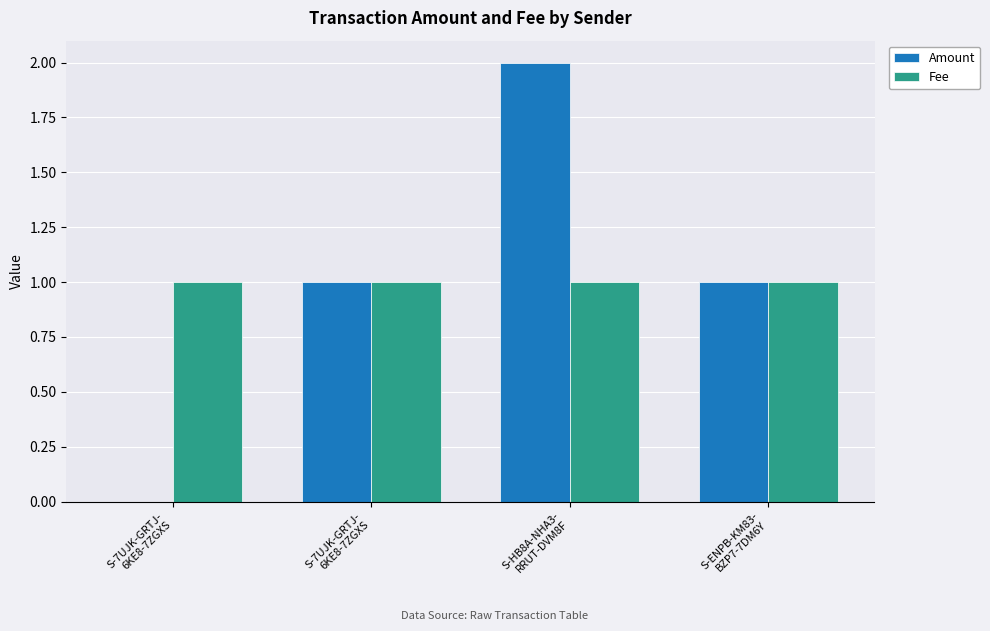

Where does the Amount series first go above 1?

S-HB8A-NHA3-
RRUT-DVM8F